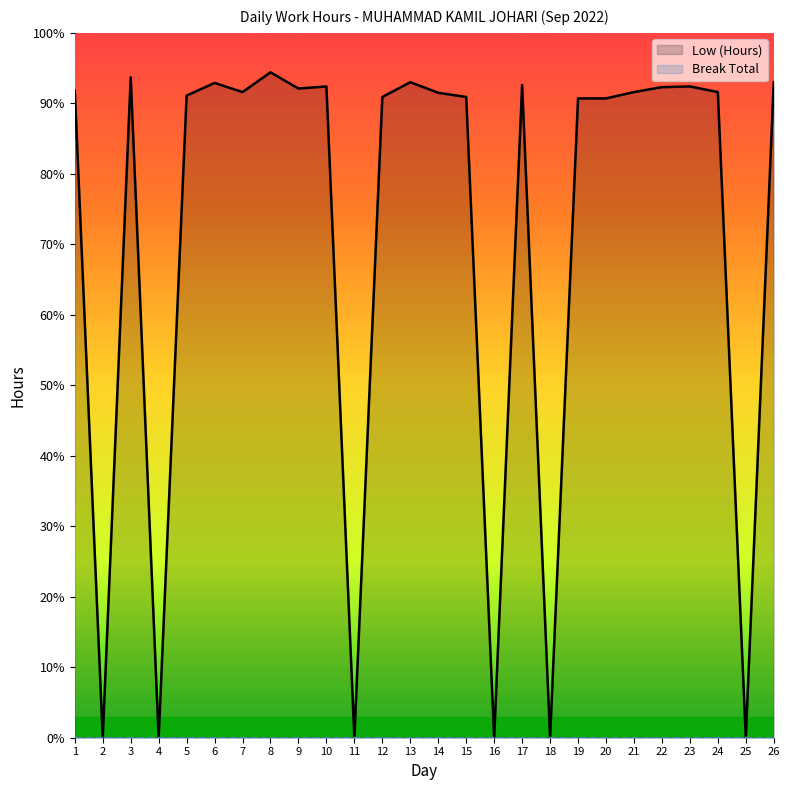

Rank the series at 23 from highest to lowest value.

Low (Hours), Break Total